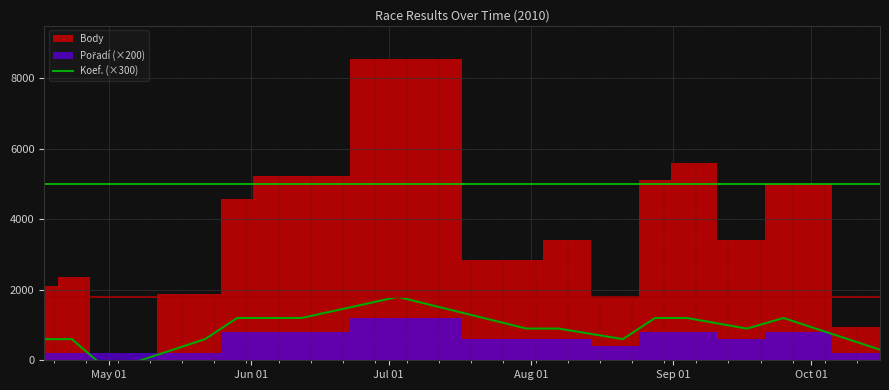

How many data points does each series have?

16